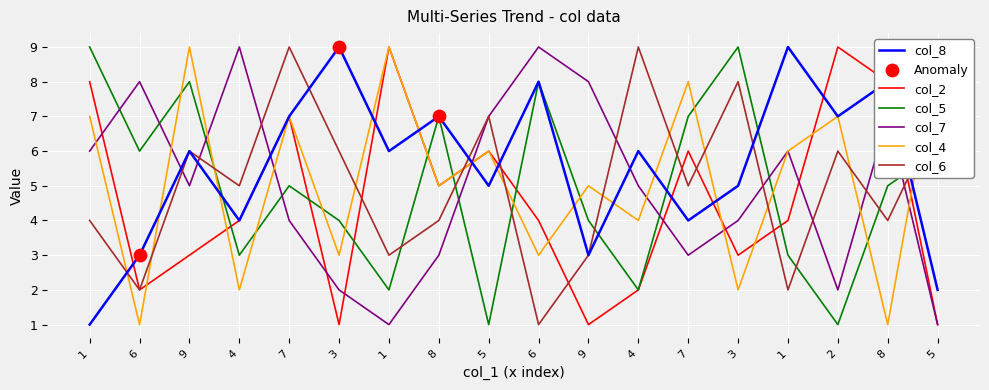

What are all the series names shown in the legend?

col_8, col_2, col_5, col_7, col_4, col_6